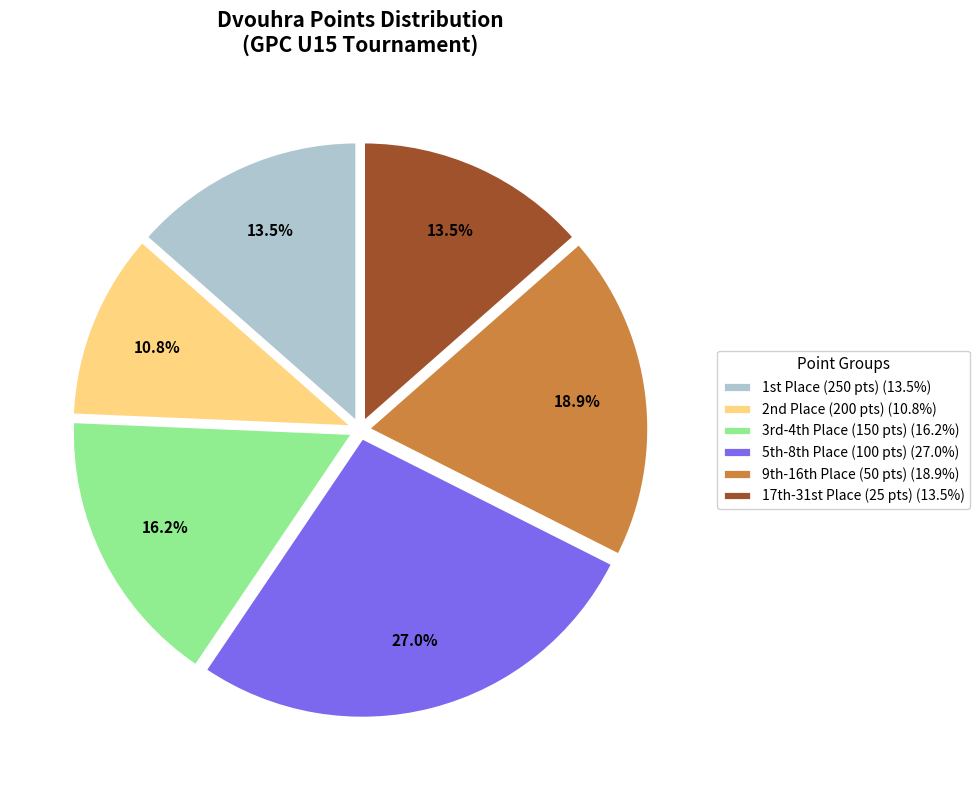

What is the smallest slice in the pie chart?

2nd Place (200 pts) (10.8%)